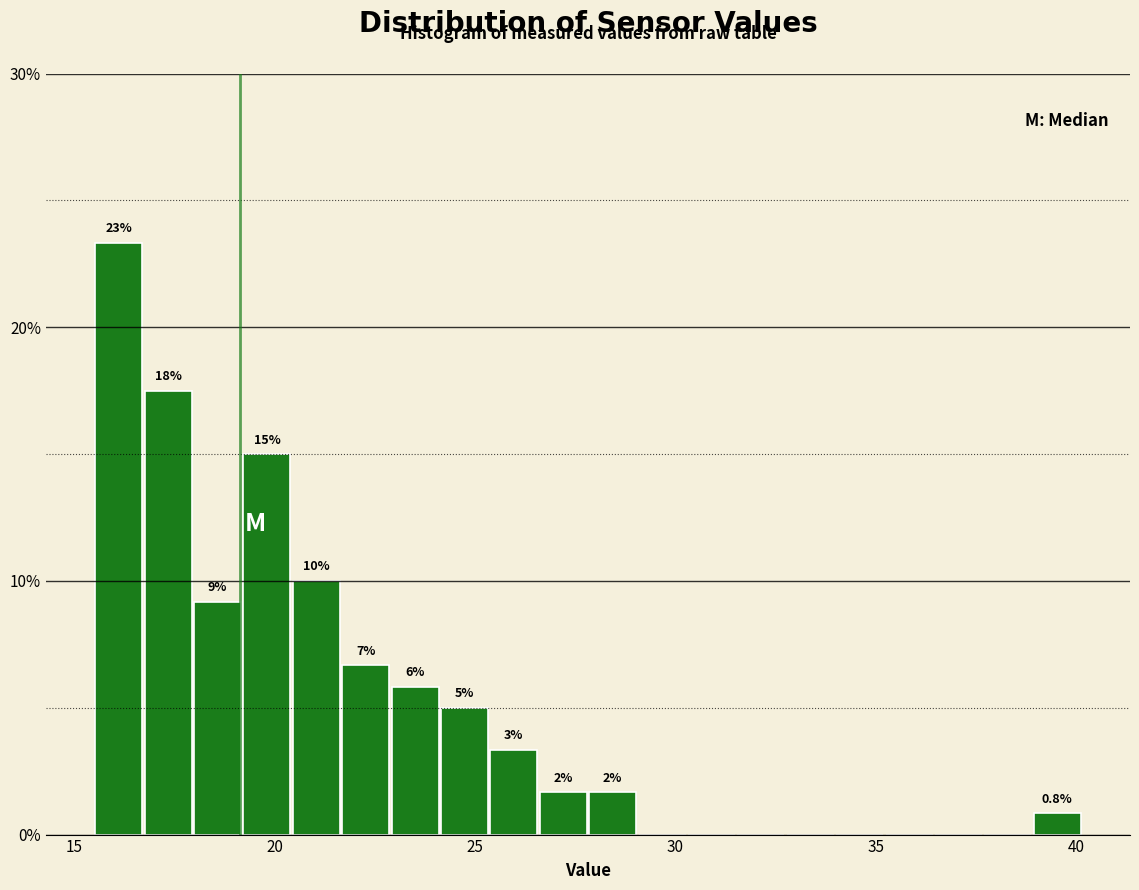

Around what value on the x-axis is the tallest bar? Give the approximate position of its centre, as read against the axis.

16.0